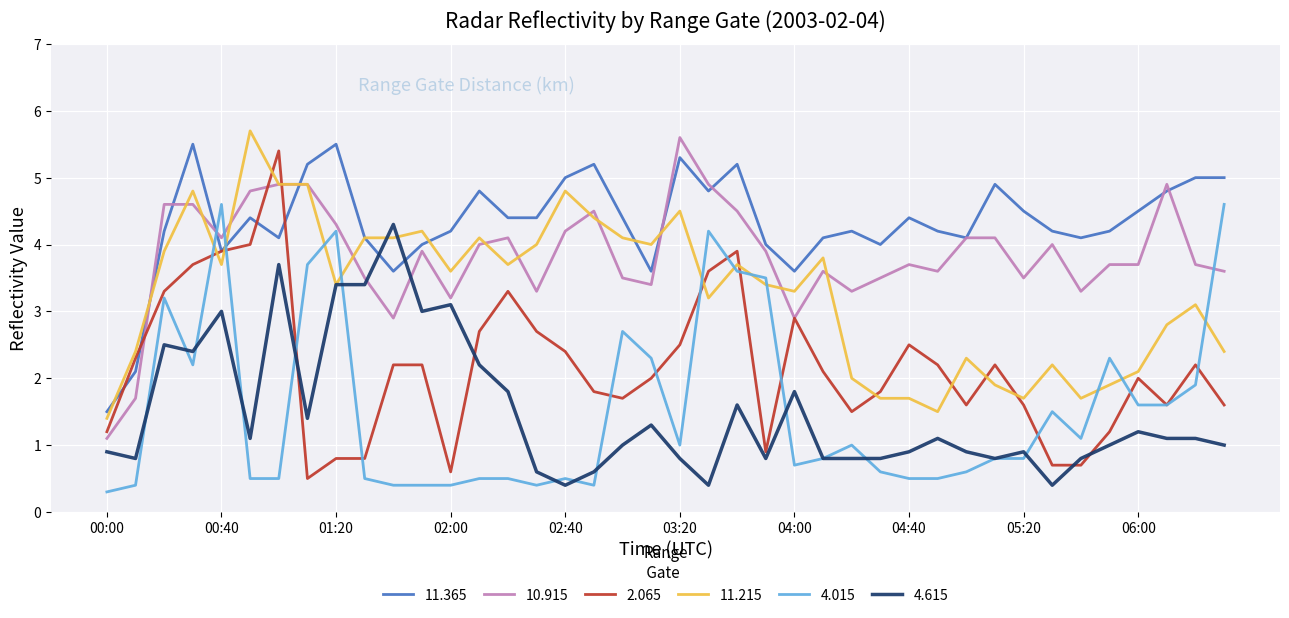

What is the greatest value displayed?

5.7